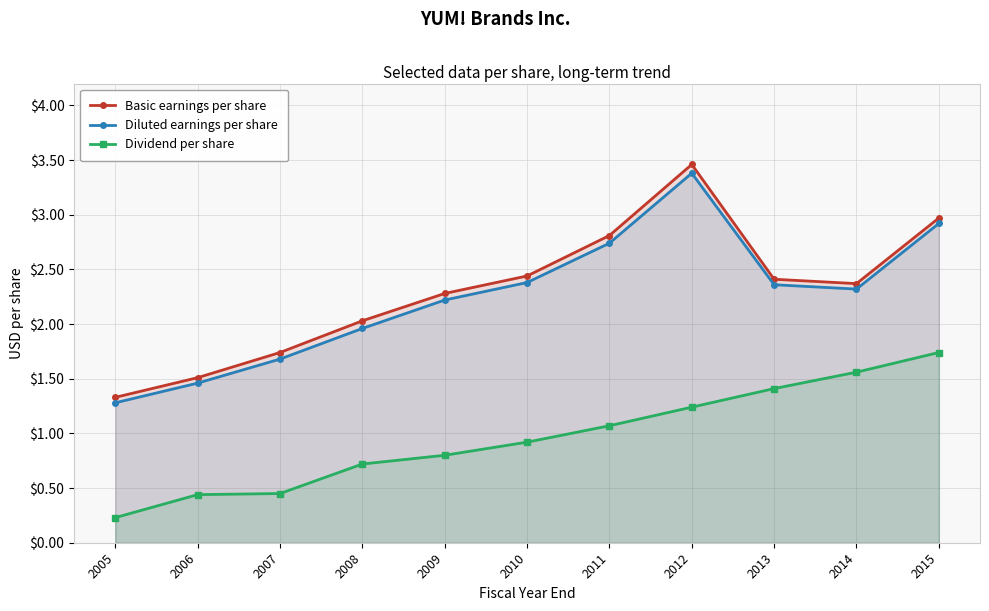

Which category has the highest value in the Dividend per share series?

2015